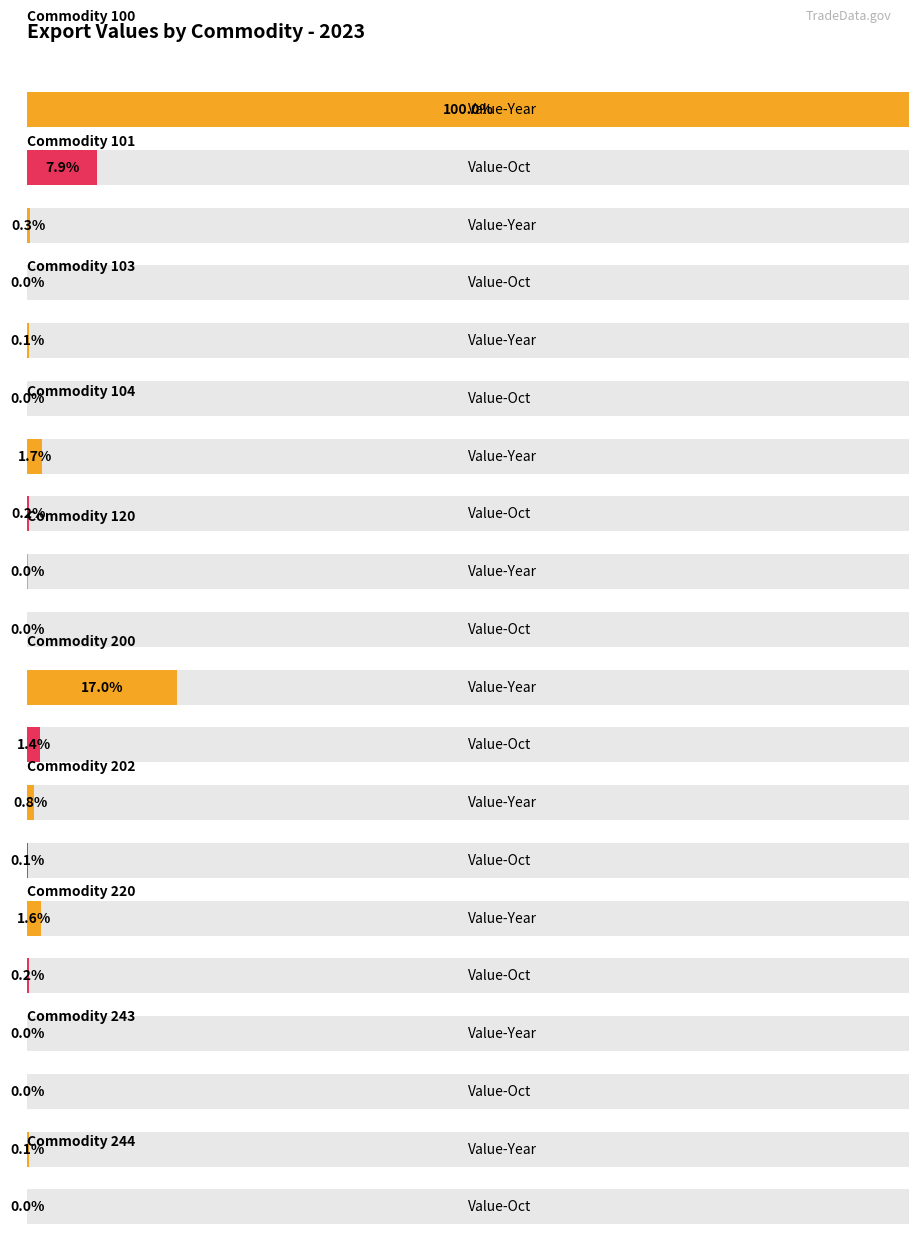

Between 1 and 1(200), which series saw the biggest shift?

Value-Year